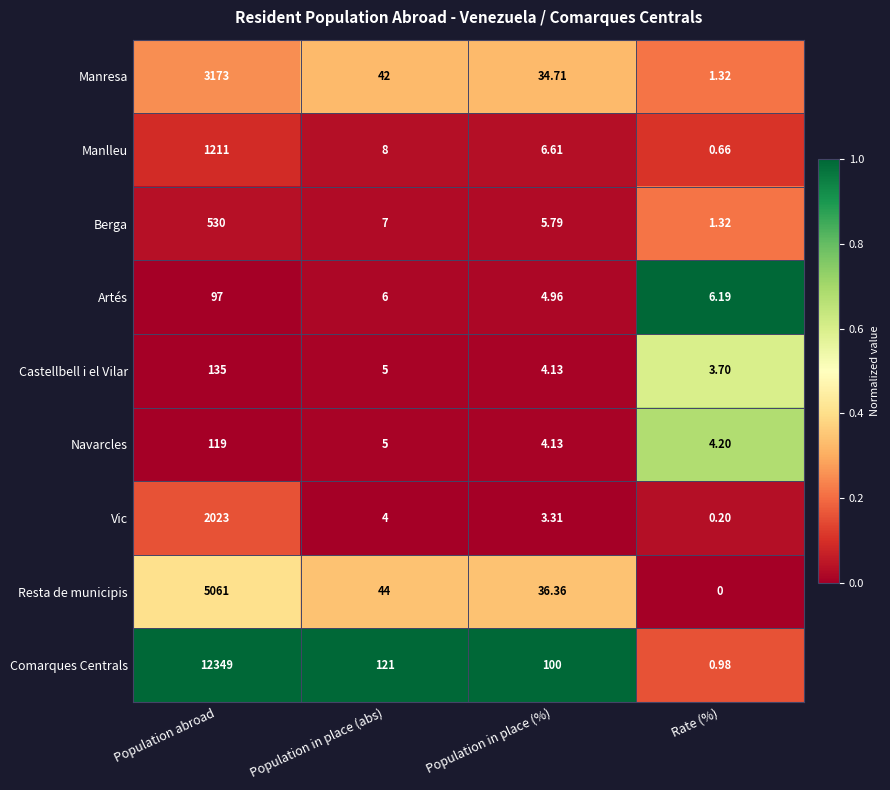

Which series changed the most between Population abroad and Population in place (abs)?

Comarques Centrals